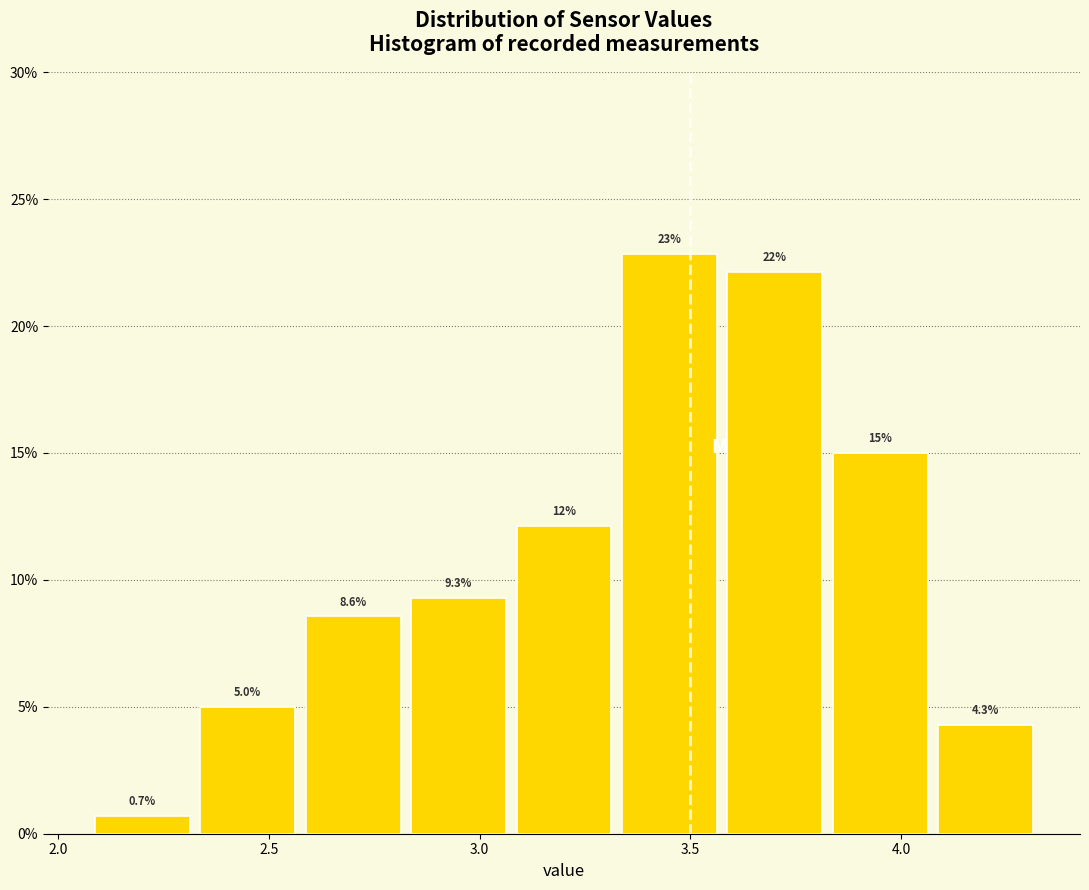

Which range on the x-axis has the tallest bar?

3.325 to 3.575